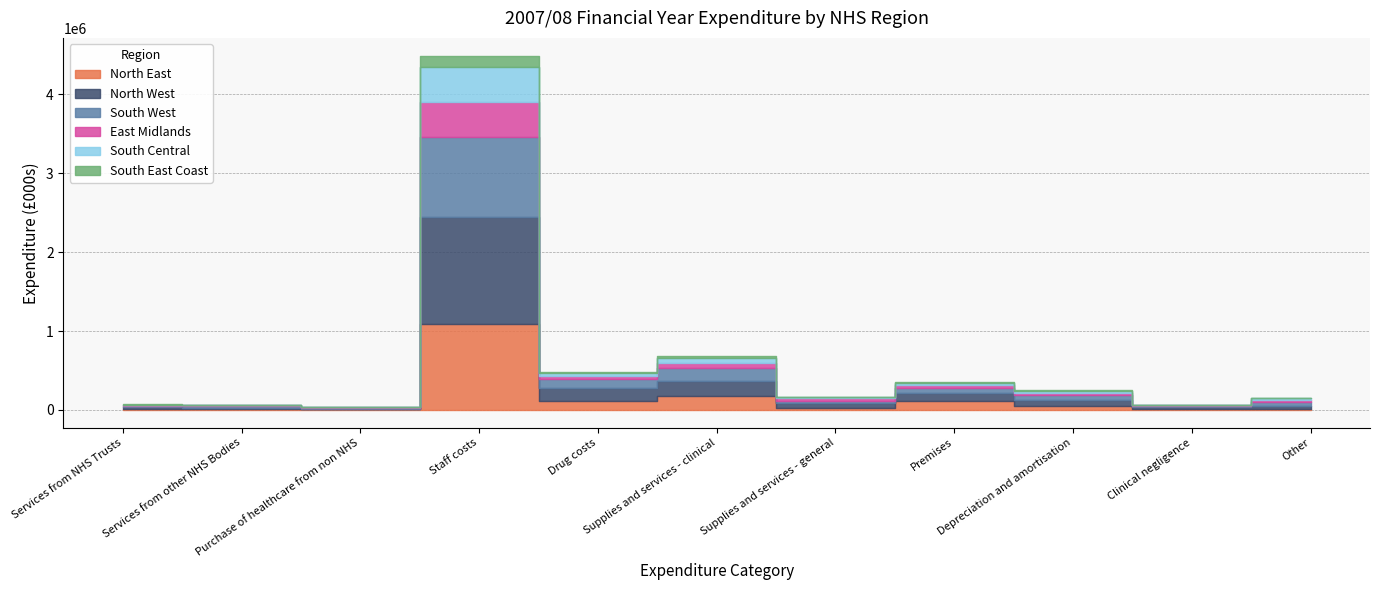

What is the smallest value displayed?

1232